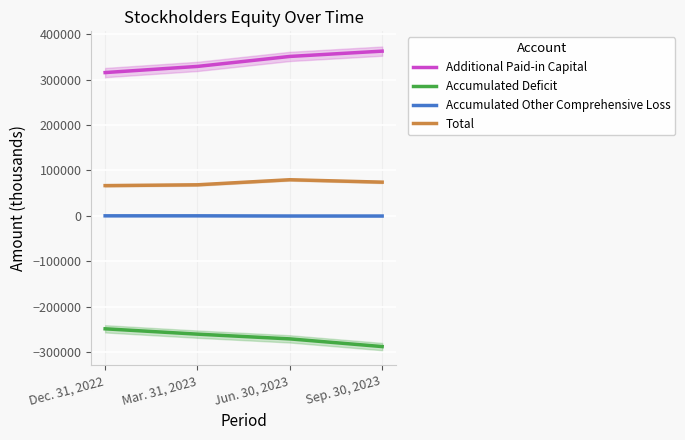

What is the sum of the Accumulated Other Comprehensive Loss values at Dec. 31, 2022 and Jun. 30, 2023?

-535